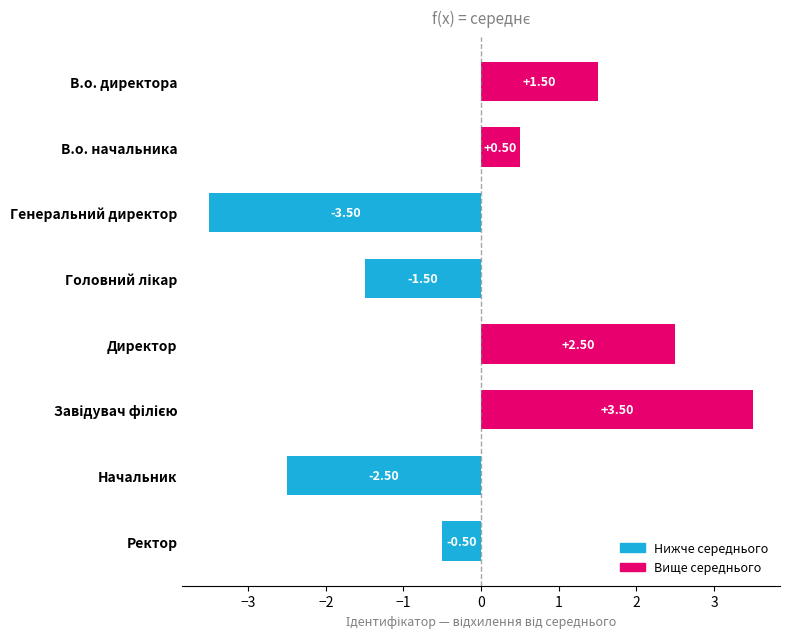

At which category does the chart reach its minimum across all series?

Генеральний директор